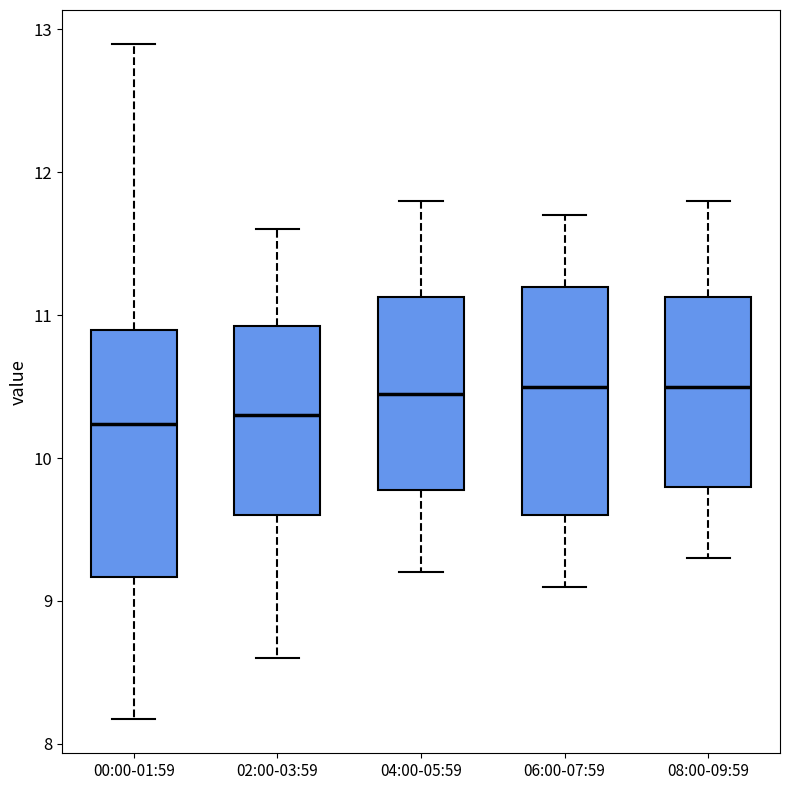

Reading left to right, read every box against the y-axis: the position of its median line, the range the box covers, and the ends of its whiskers. The values are not printed on the chart, so give them approximately, as read against the axis.

00:00-01:59: median 10.2, box 9.2 to 10.9, whiskers 8.2 to 12.9
02:00-03:59: median 10.3, box 9.6 to 10.9, whiskers 8.6 to 11.6
04:00-05:59: median 10.5, box 9.8 to 11.1, whiskers 9.2 to 11.8
06:00-07:59: median 10.5, box 9.6 to 11.2, whiskers 9.1 to 11.7
08:00-09:59: median 10.5, box 9.8 to 11.1, whiskers 9.3 to 11.8